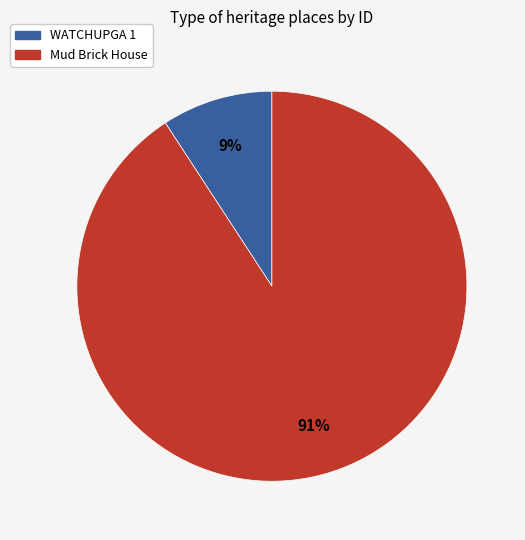

Count the number of slices in the pie.

2